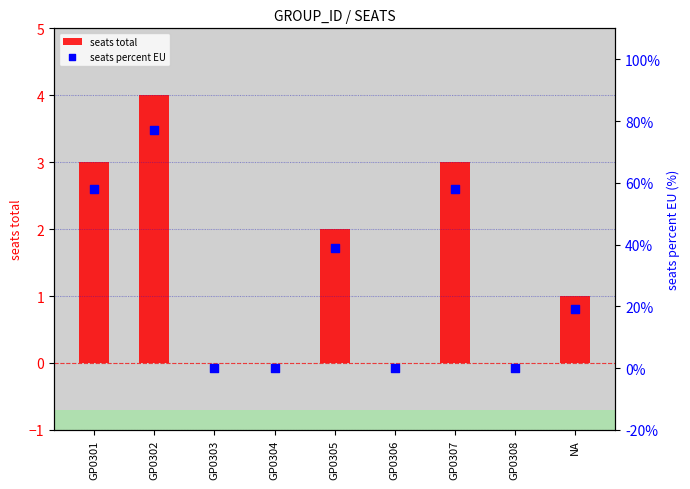

What are all the series names shown in the legend?

seats total, seats percent EU